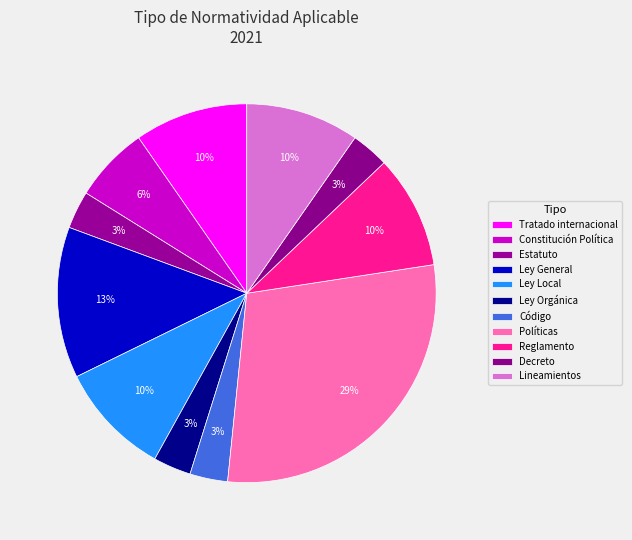

True or false: Ley General accounts for 8% of the total.

False